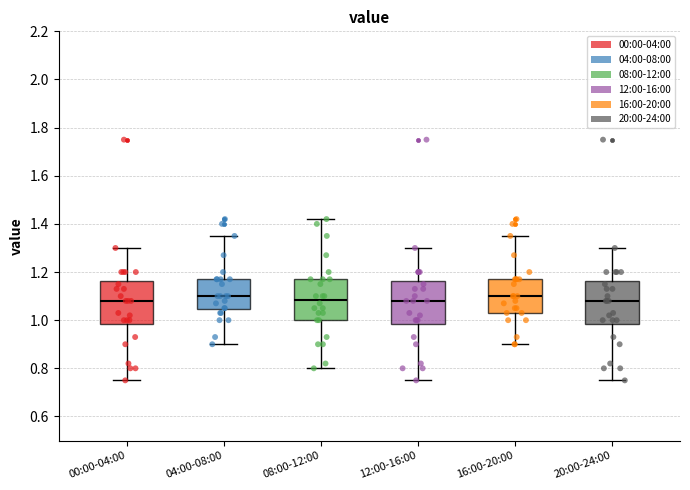

Where is the upper edge of the box for 04:00-08:00 on the y-axis? The values are not printed on the chart, so give them approximately, as read against the axis.

1.18